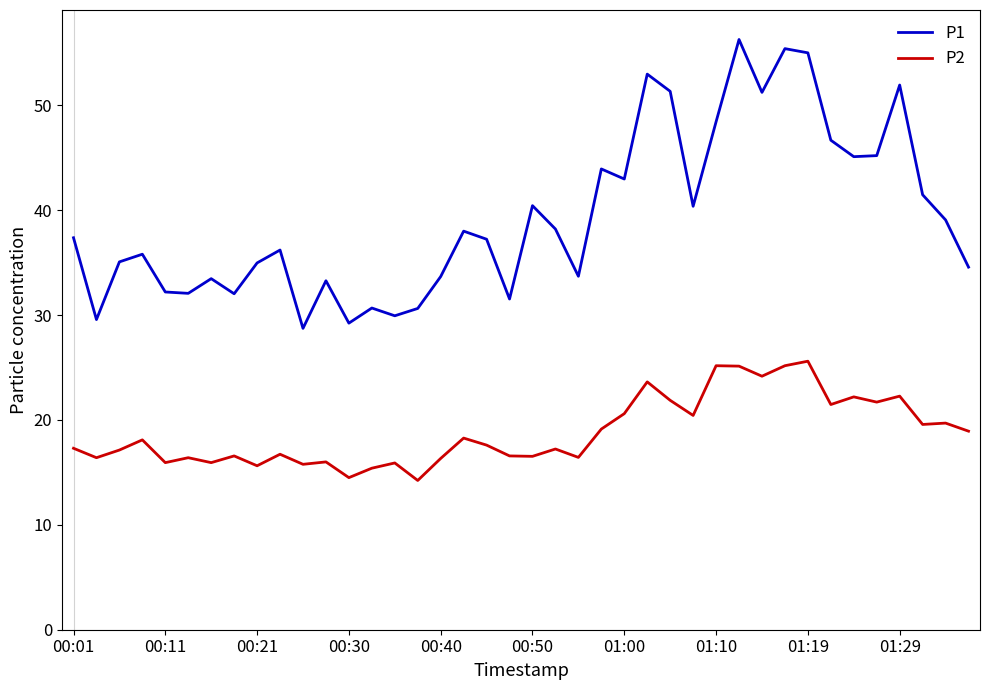

What is the minimum value for P1?

28.7